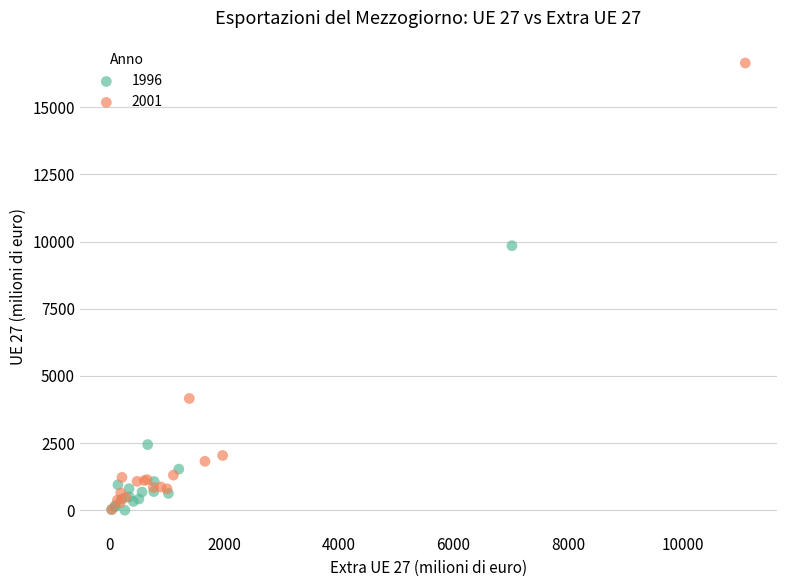

Which series has the largest Y range (max minus min)?

2001